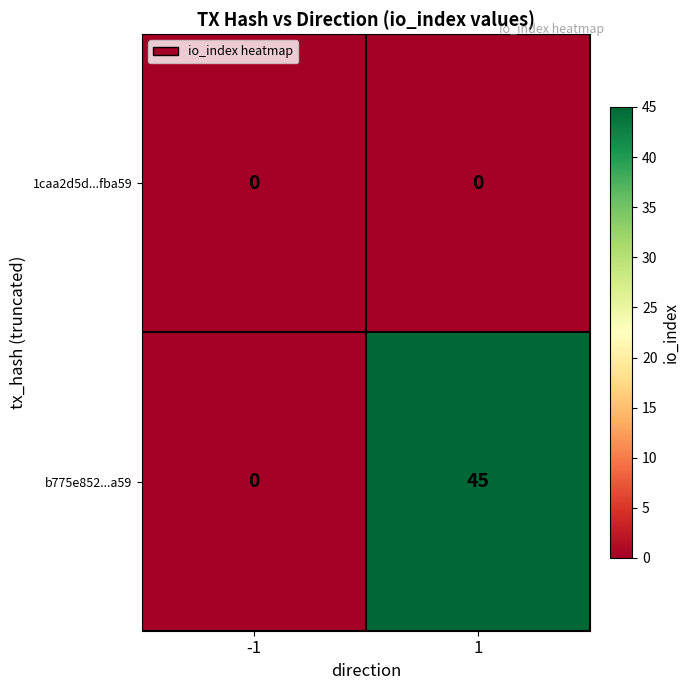

What is the maximum value shown in the chart?

45